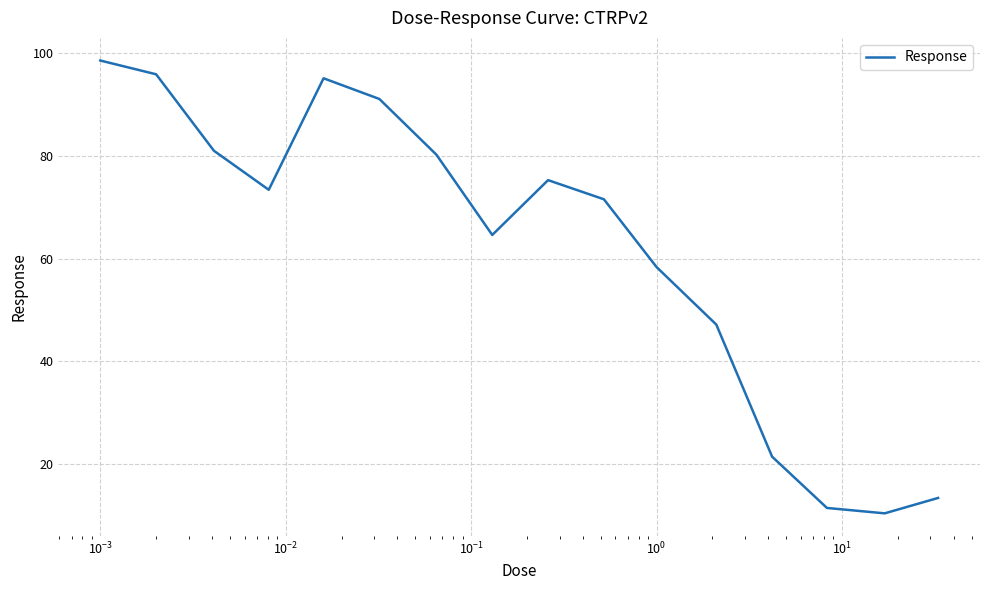

What is the difference between the maximum and minimum values?

88.2